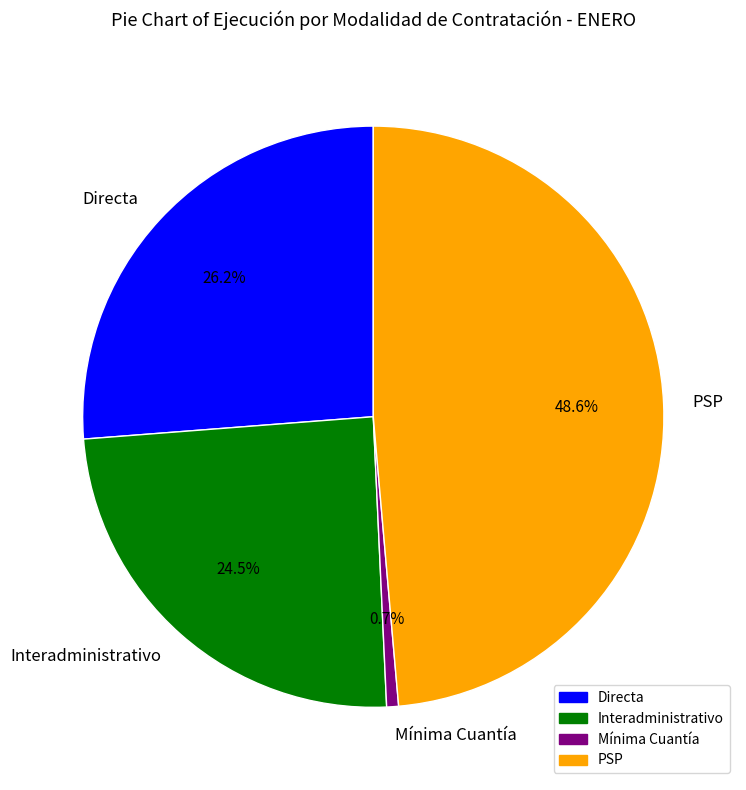

Do PSP and Mínima Cuantía together represent more than half of the pie?

No